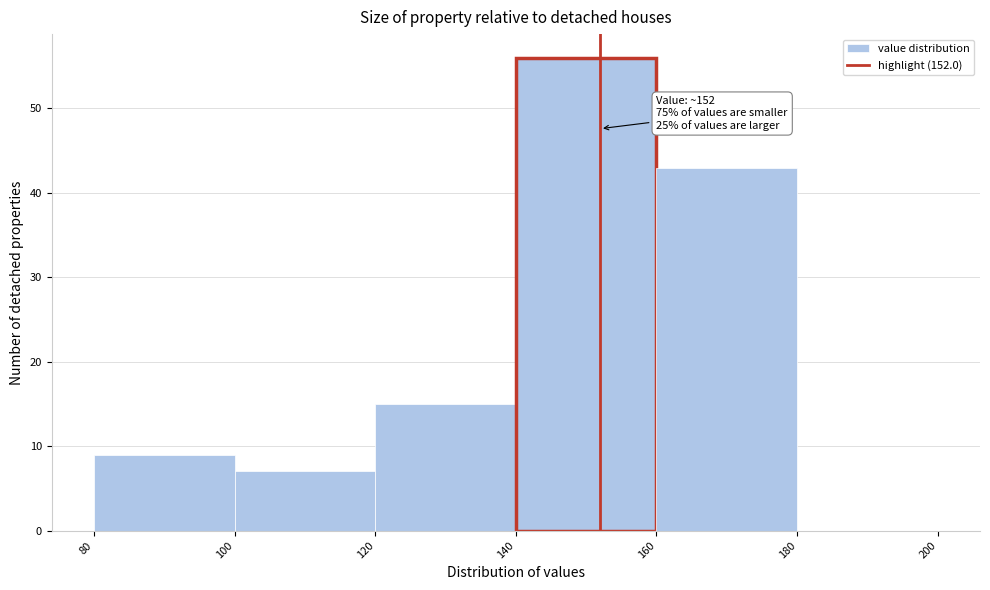

Over which range of the x-axis is the bar tallest?

140 to 160